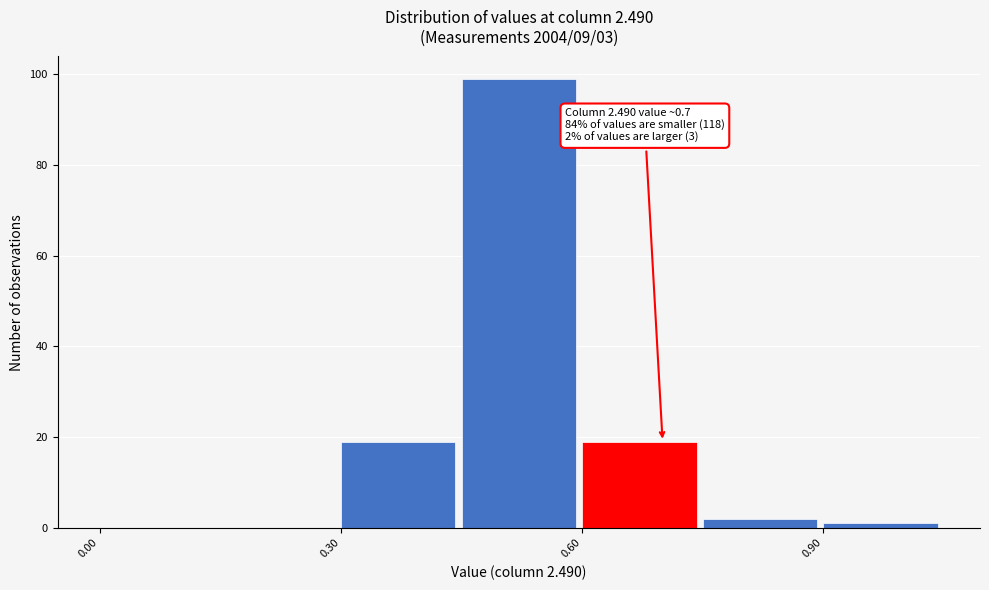

Around what value on the x-axis is the tallest bar? Give the approximate position of its centre, as read against the axis.

0.50